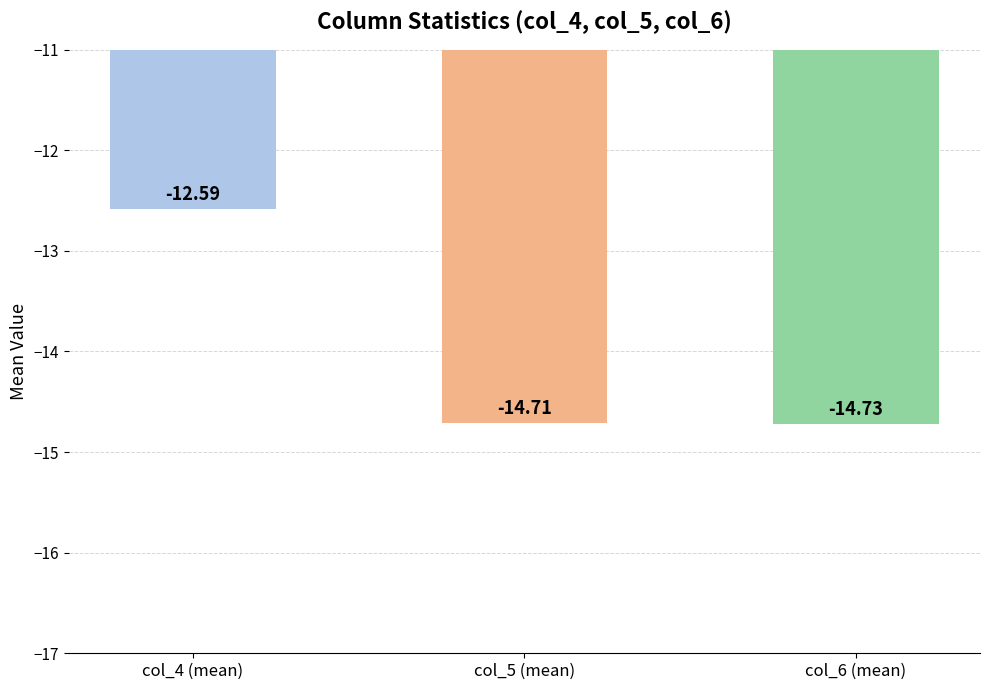

Rank the categories by value from lowest to highest.

col_6 (mean), col_5 (mean), col_4 (mean)